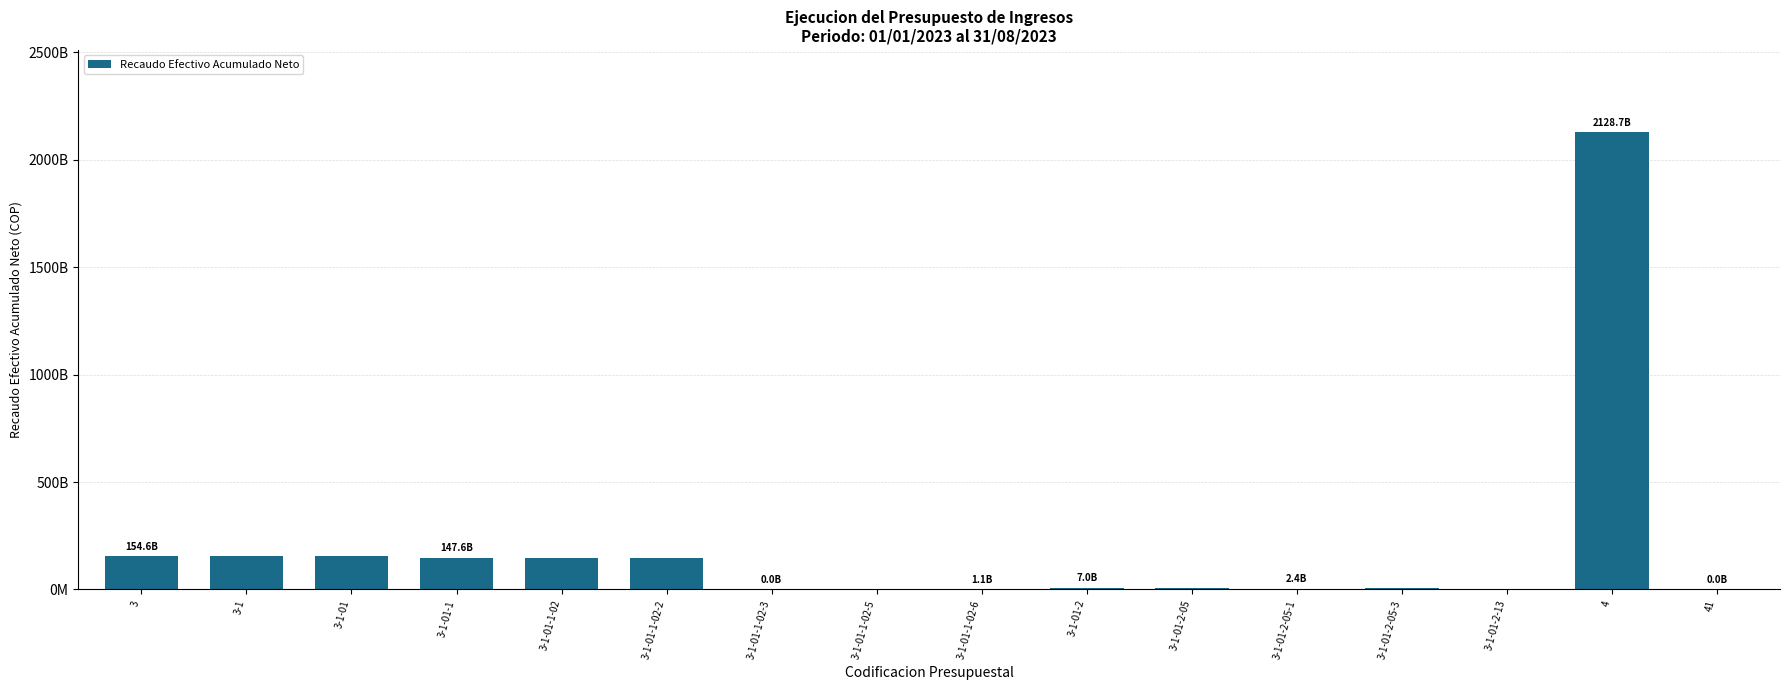

Where is the data nearest to the value 1064334957681?

3